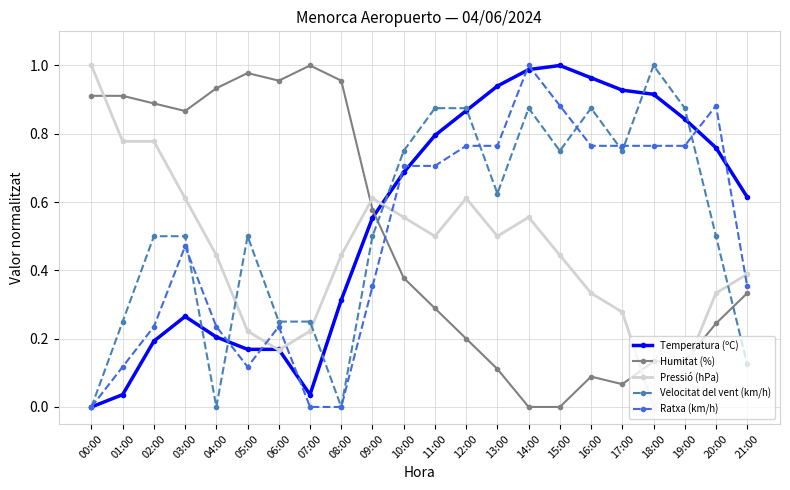

How many distinct data groups are displayed?

5